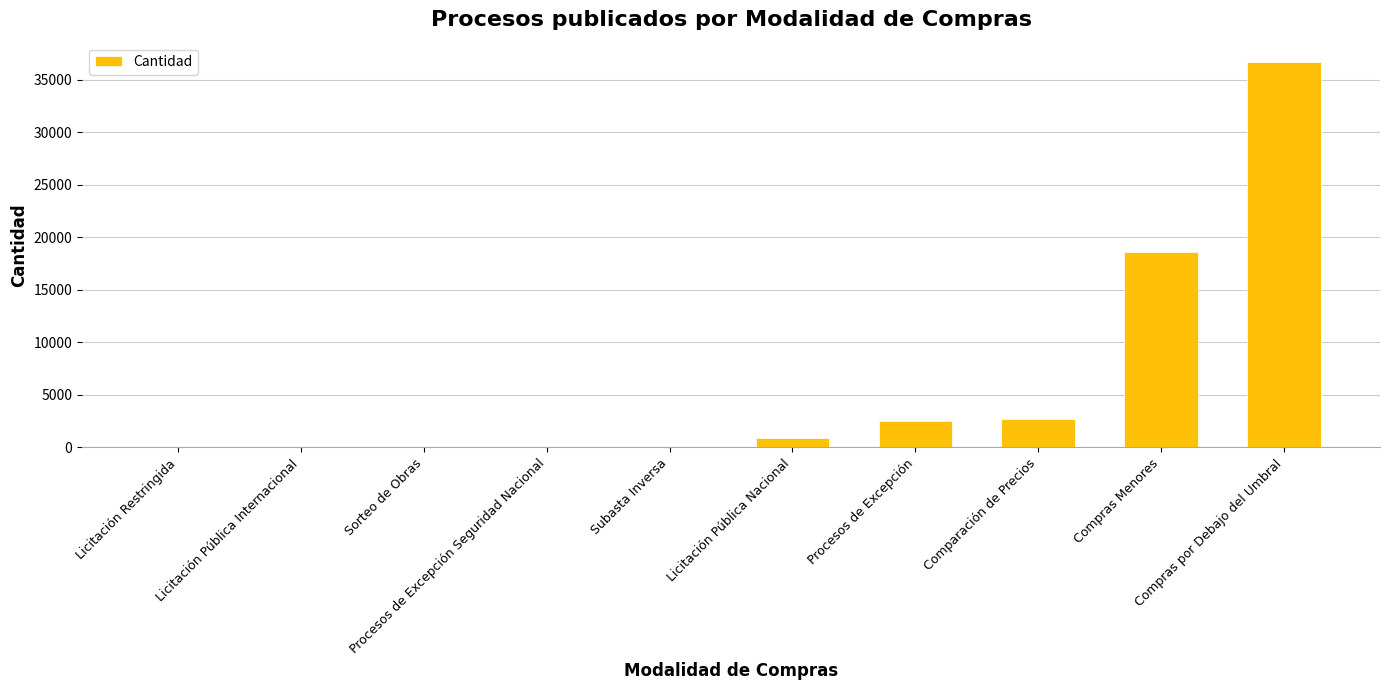

What is the greatest value displayed?

36699